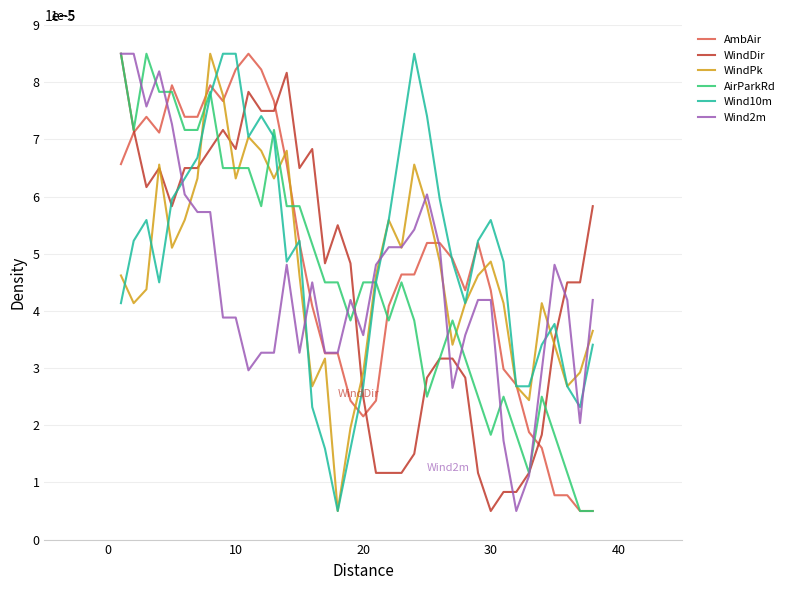

What are all the series names shown in the legend?

AmbAir, WindDir, WindPk, AirParkRd, Wind10m, Wind2m